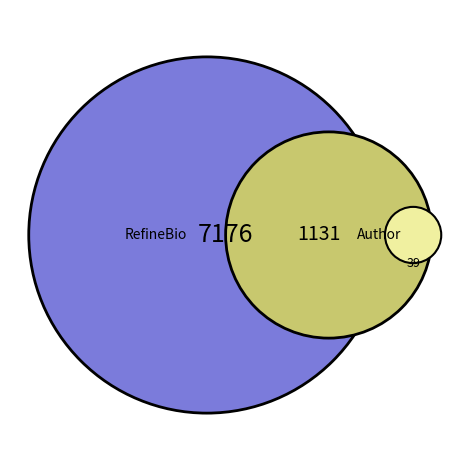

Does 28 represent more than half of the total?

No